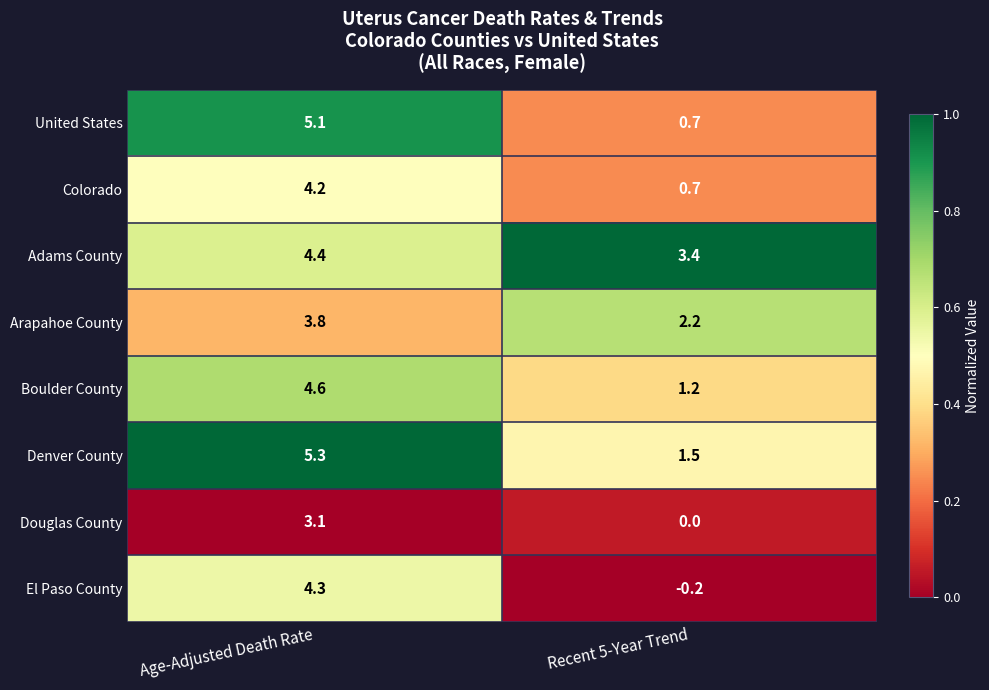

The Denver County series shows 1.3 at Age-Adjusted Death Rate. True or false?

False